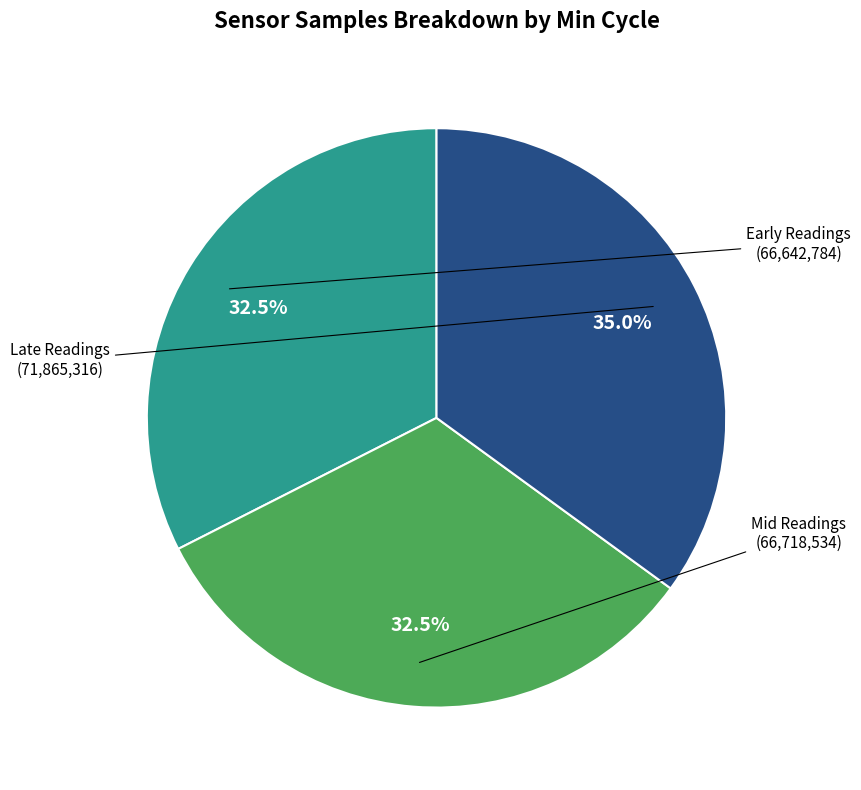

Is there any slice that represents more than half of the pie?

No